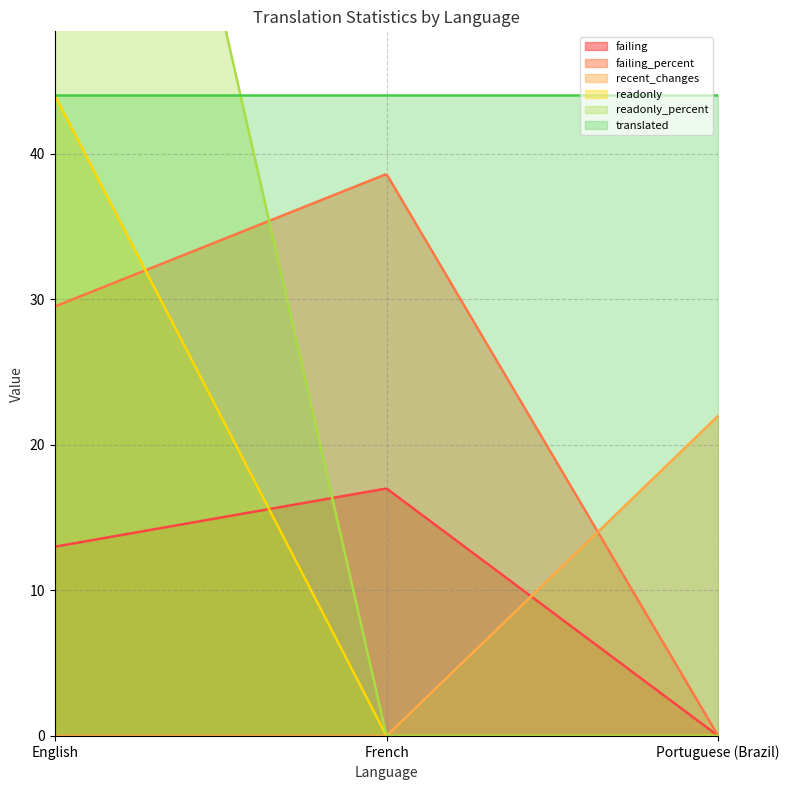

At which label is recent_changes closest to 11?

English